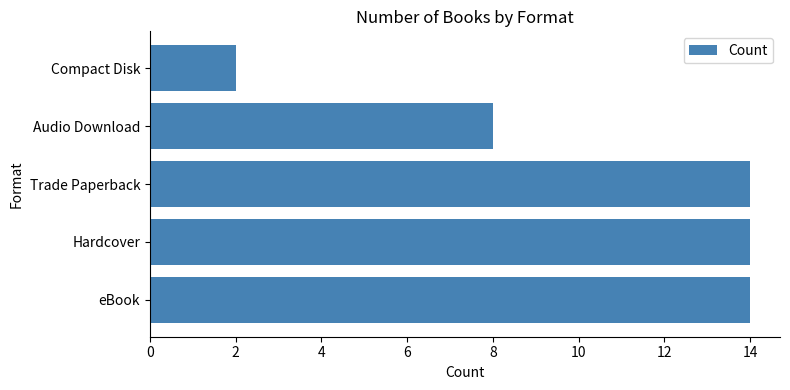

What is the ratio of the value at Trade Paperback to the value at Compact Disk?

7.0